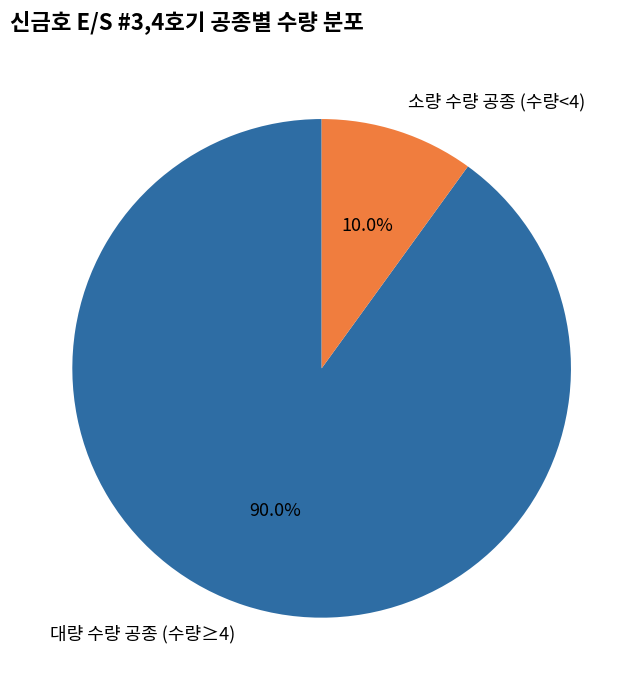

How many slices are in this pie chart?

2